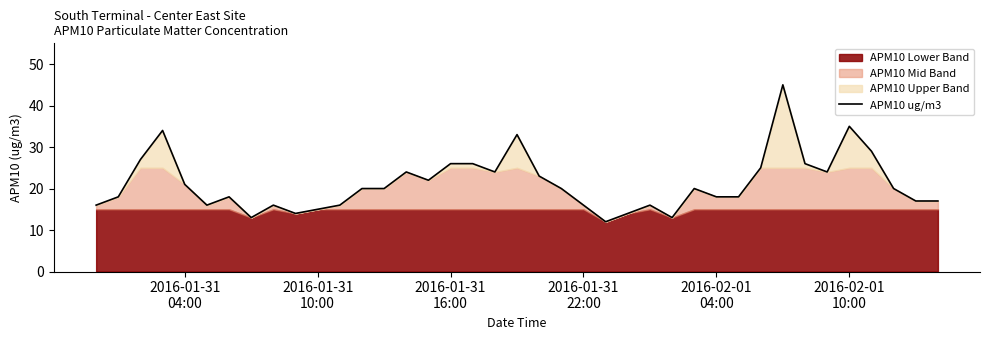

What is the maximum value for APM10 ug/m3?

45